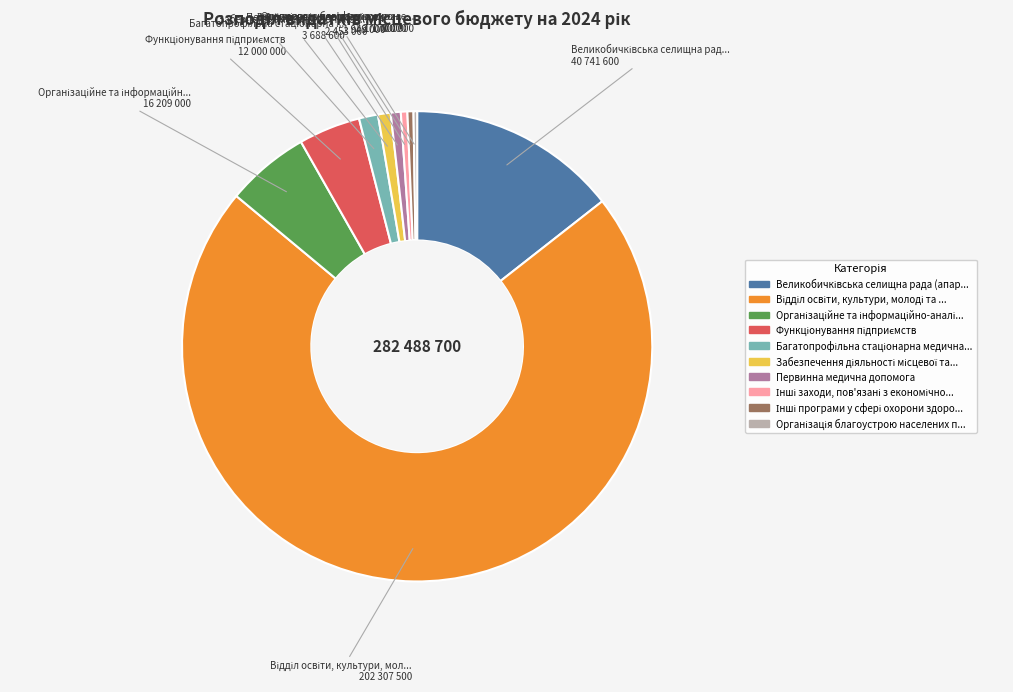

Is there any slice that represents more than half of the pie?

Yes